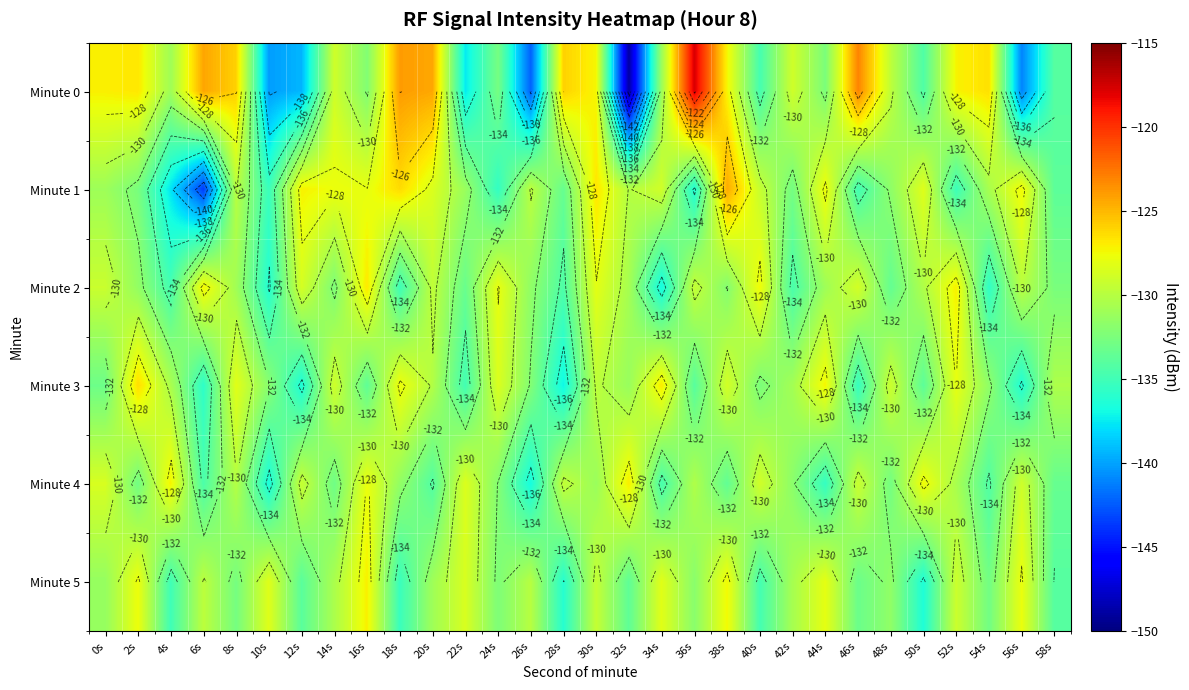

What is the greatest value displayed?

-117.7